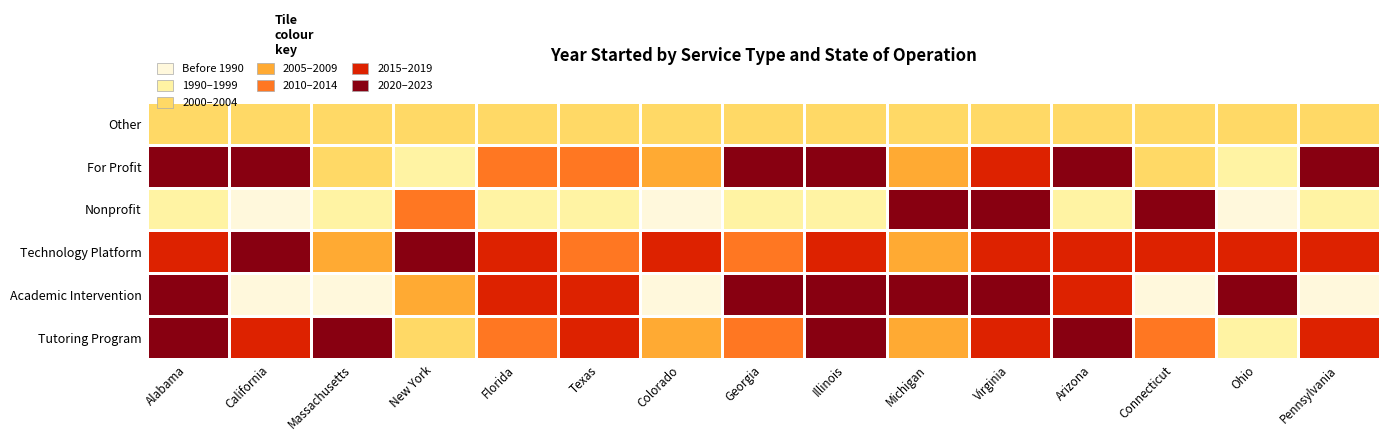

What is the total value across all series at Georgia?

12059